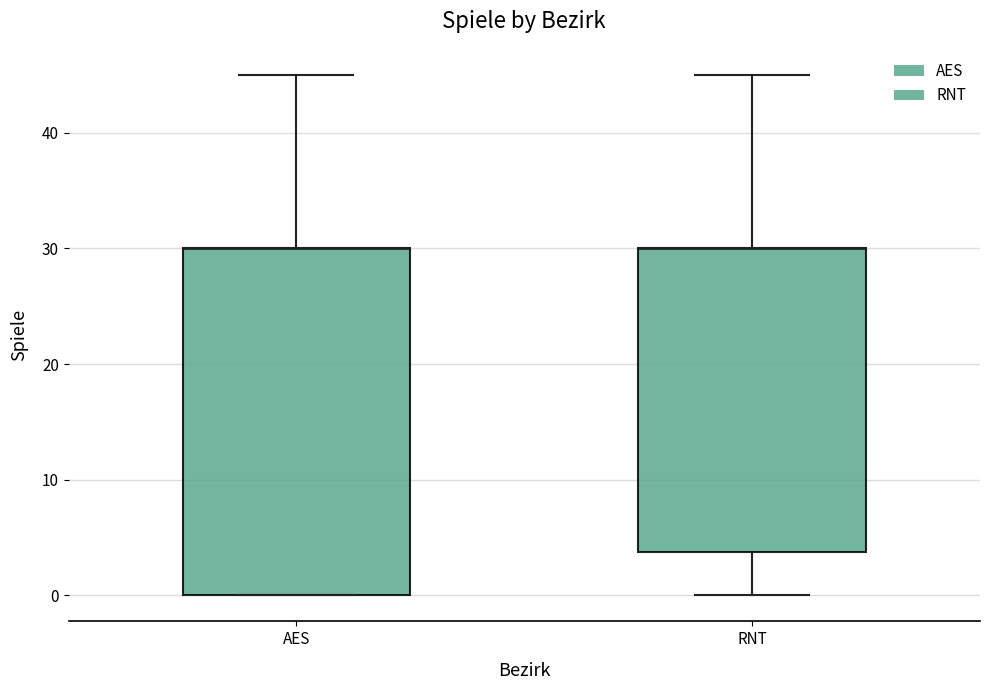

Where is the lower edge of the box for AES on the y-axis? The values are not printed on the chart, so give them approximately, as read against the axis.

0